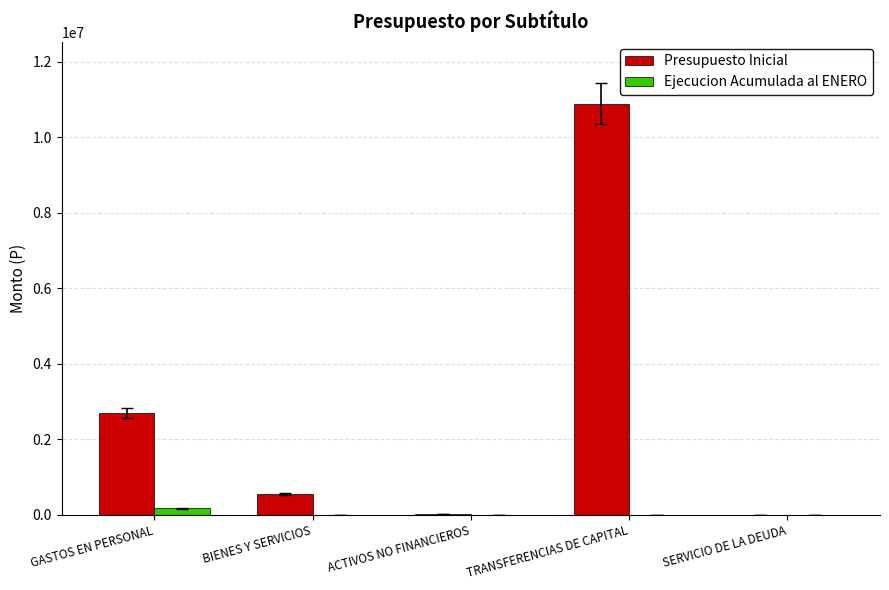

Are the bars horizontal?

No